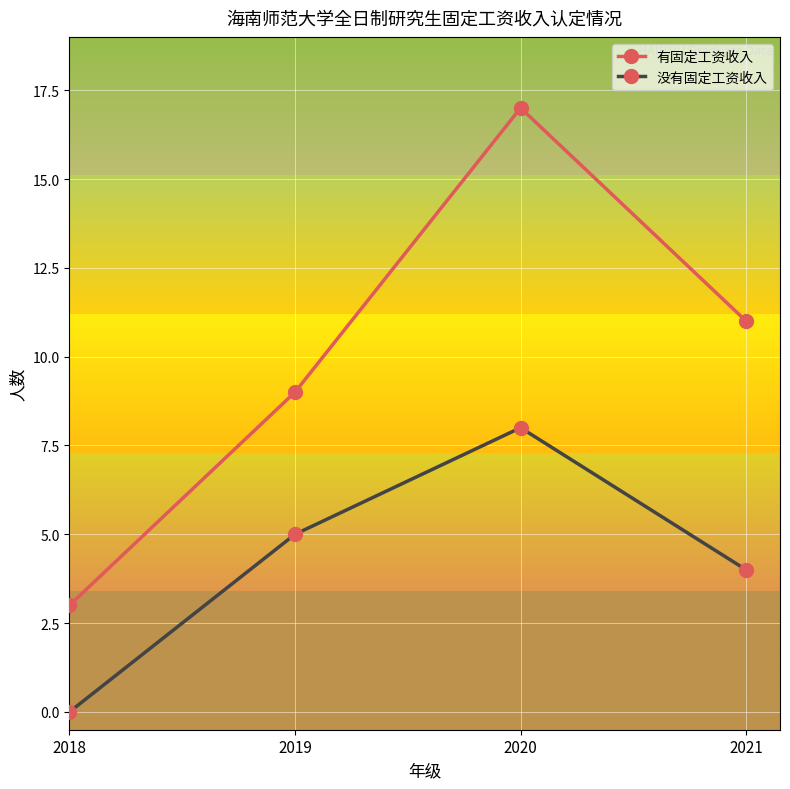

How many data points does each series have?

4